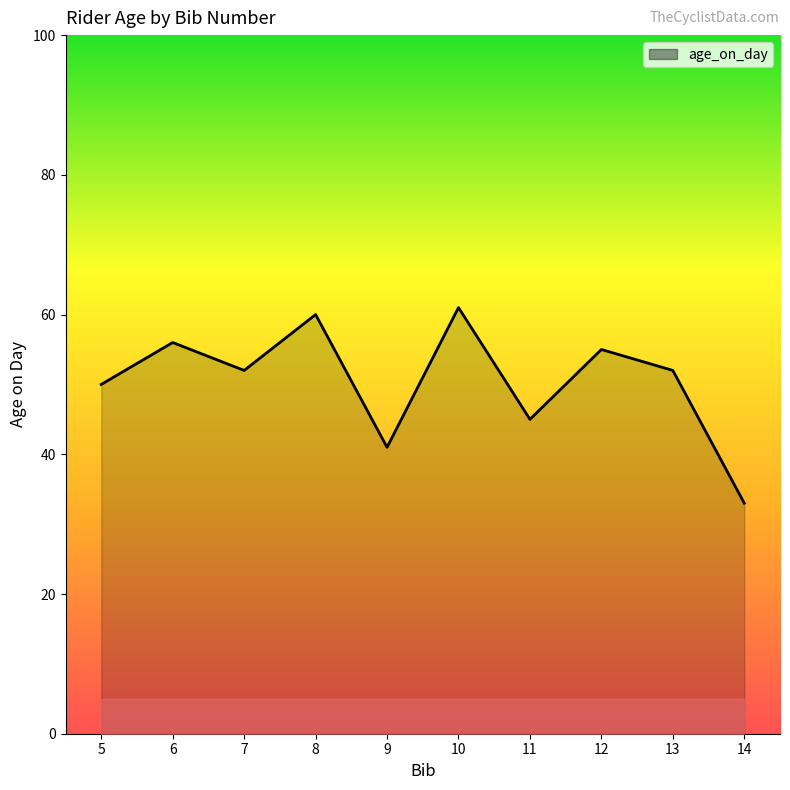

What is the sum of all values?

505